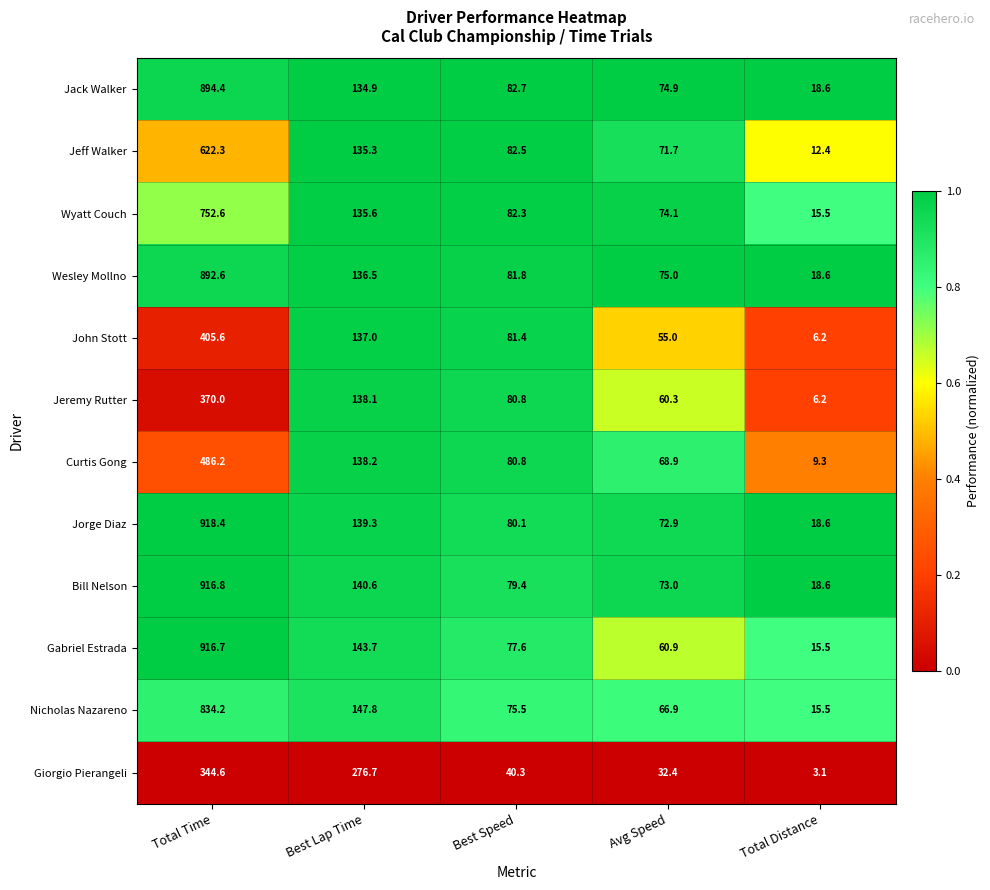

Which series changed the most between Best Speed and Avg Speed?

John Stott